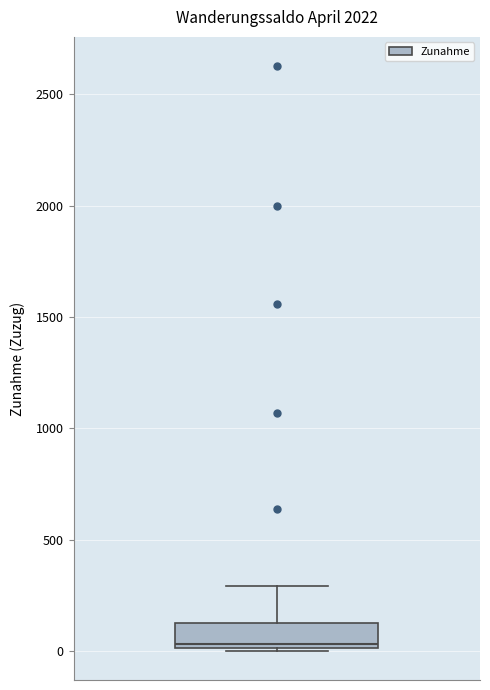

Transcribe this box plot: give where the median line is, the range the box spans, and where the two whiskers end, as read against the y-axis. The values are not printed on the chart, so give them approximately, as read against the axis.

median 50, box 0 to 150, whiskers 0 to 300